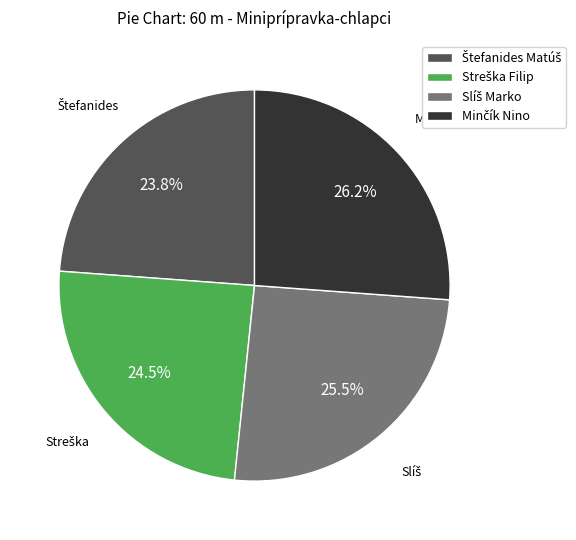

Is there any slice that represents more than half of the pie?

No